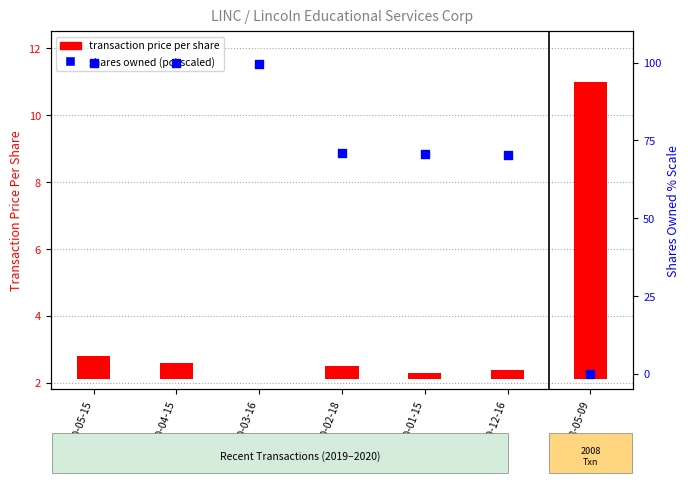

Is the value of transaction price per share at 2020-03-16 greater than the value of shares owned following txn (pct scaled) at 2020-04-15?

No